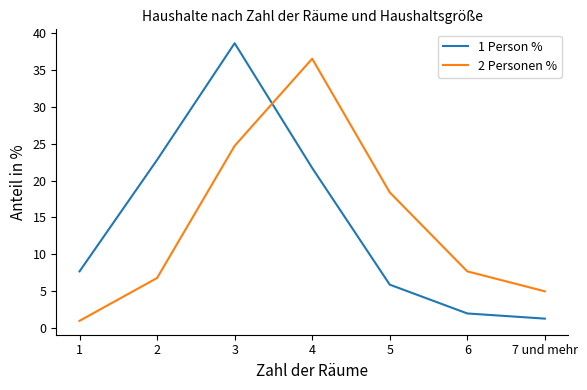

Rank the series at 5 from lowest to highest value.

1 Person %, 2 Personen %